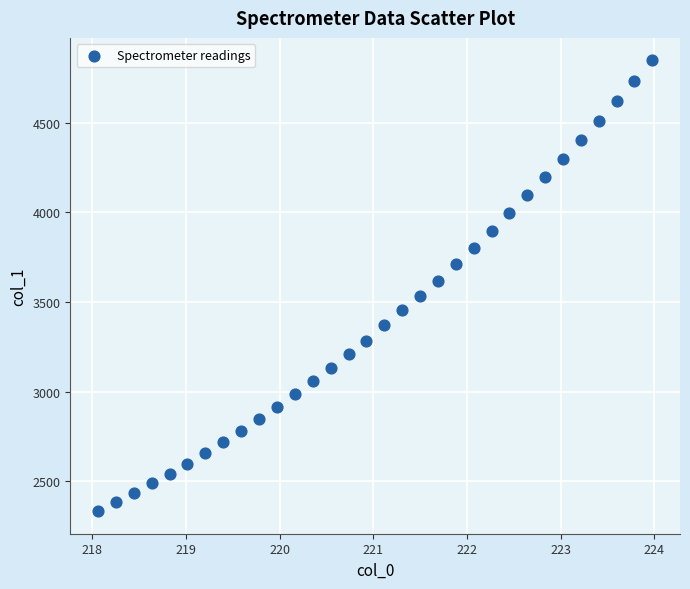

What is the range of X values (max minus min)?

5.9